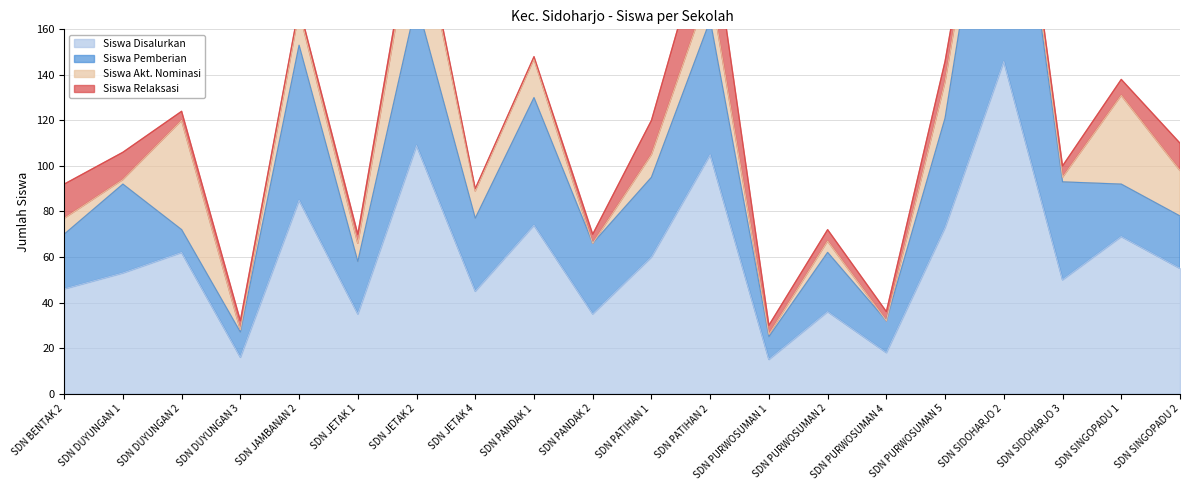

What is the difference between the maximum and minimum values in the Siswa Pemberian series?

125